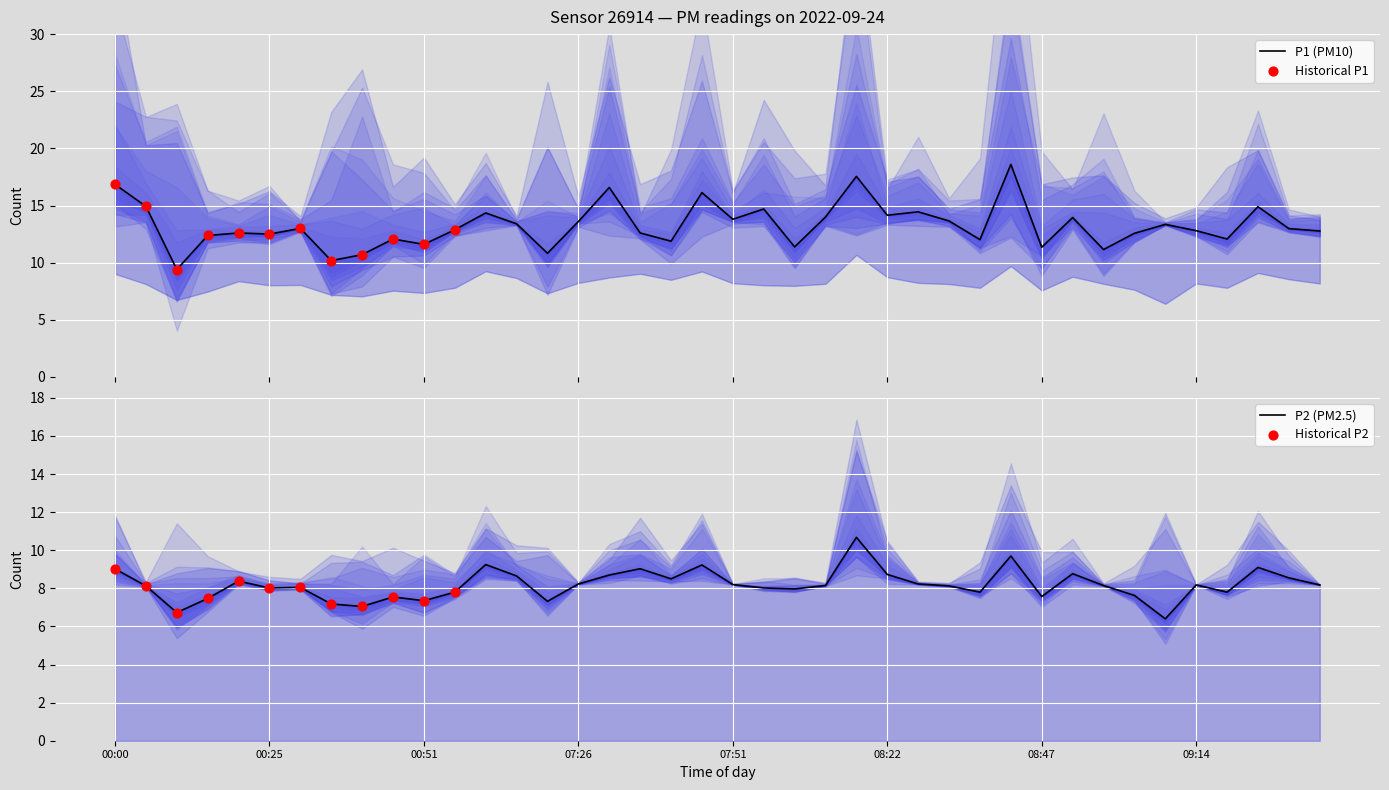

Which series contains the highest Y value?

P1